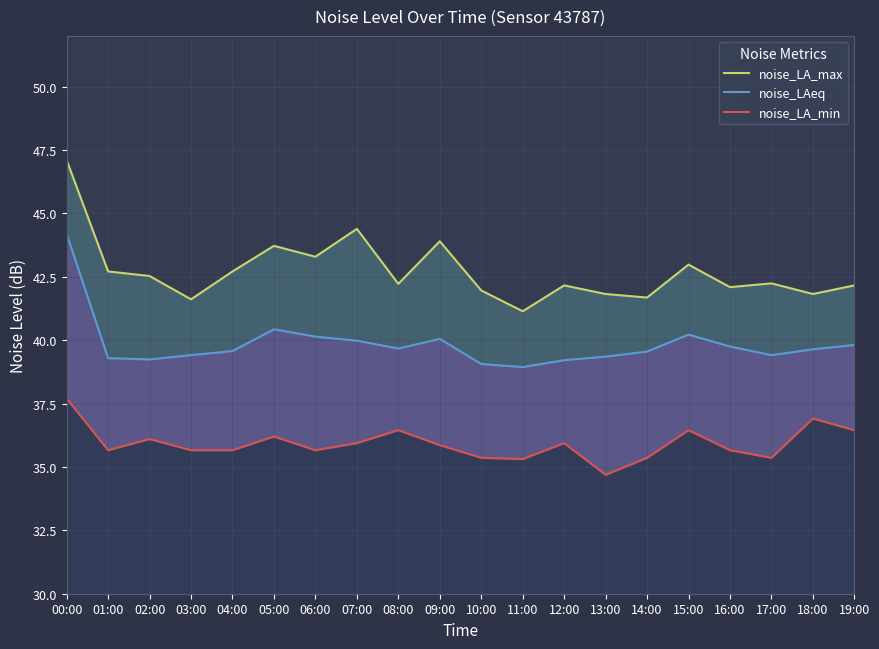

List the labels in order of noise_LAeq value, largest first.

00:00, 05:00, 15:00, 06:00, 09:00, 07:00, 19:00, 16:00, 08:00, 18:00, 04:00, 14:00, 03:00, 17:00, 13:00, 01:00, 02:00, 12:00, 10:00, 11:00